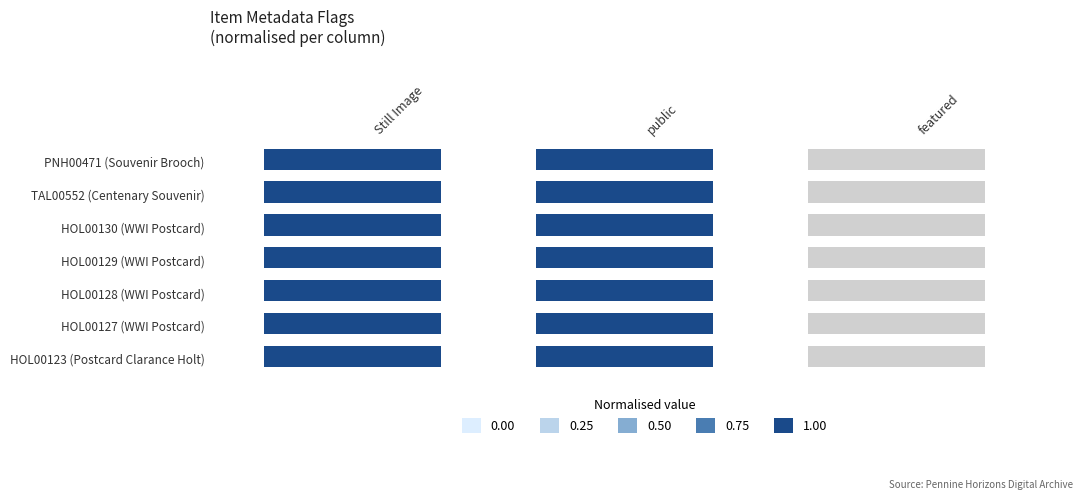

Is the value of Still Image at 3 greater than the value of public at 6?

No